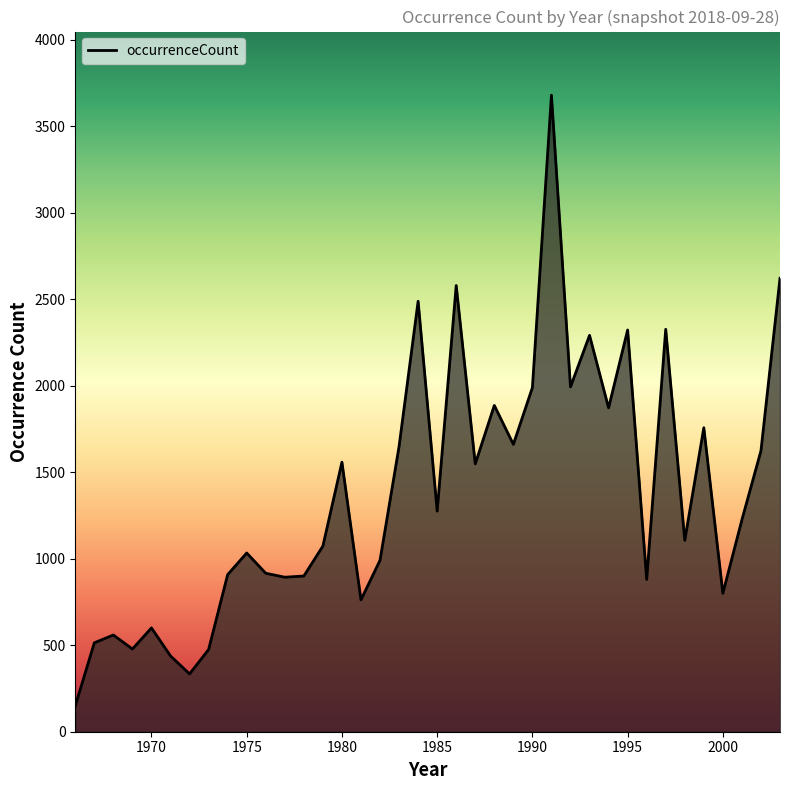

Reading left to right, what are all the values shown in this chart?

150	514	559	478	600	438	334	475	908	1033	916	893	900	1073	1558	762	991	1649	2488	1275	2579	1548	1886	1661	1989	3679	1993	2291	1872	2322	880	2326	1106	1757	800	1225	1624	2621